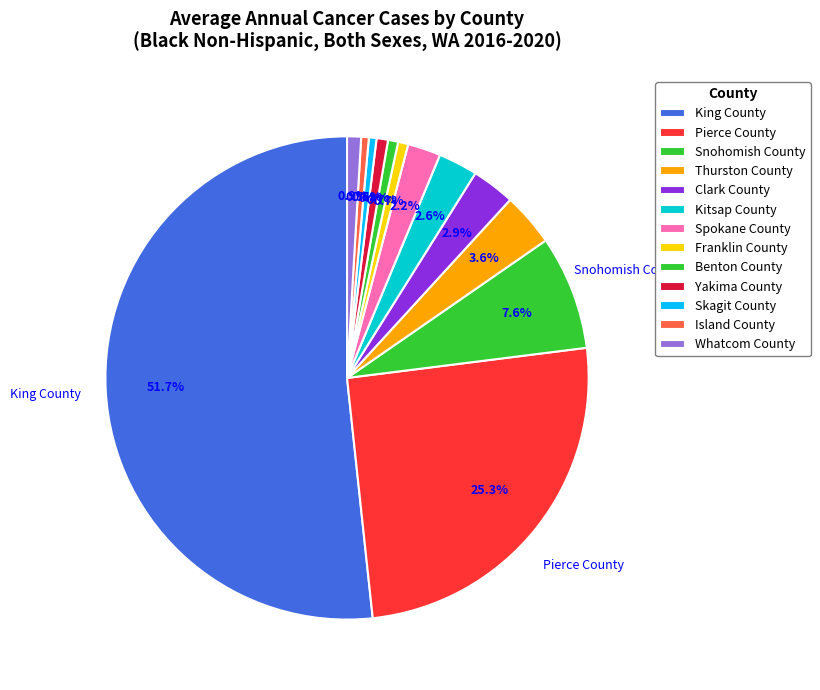

Is King County the majority of the pie?

Yes